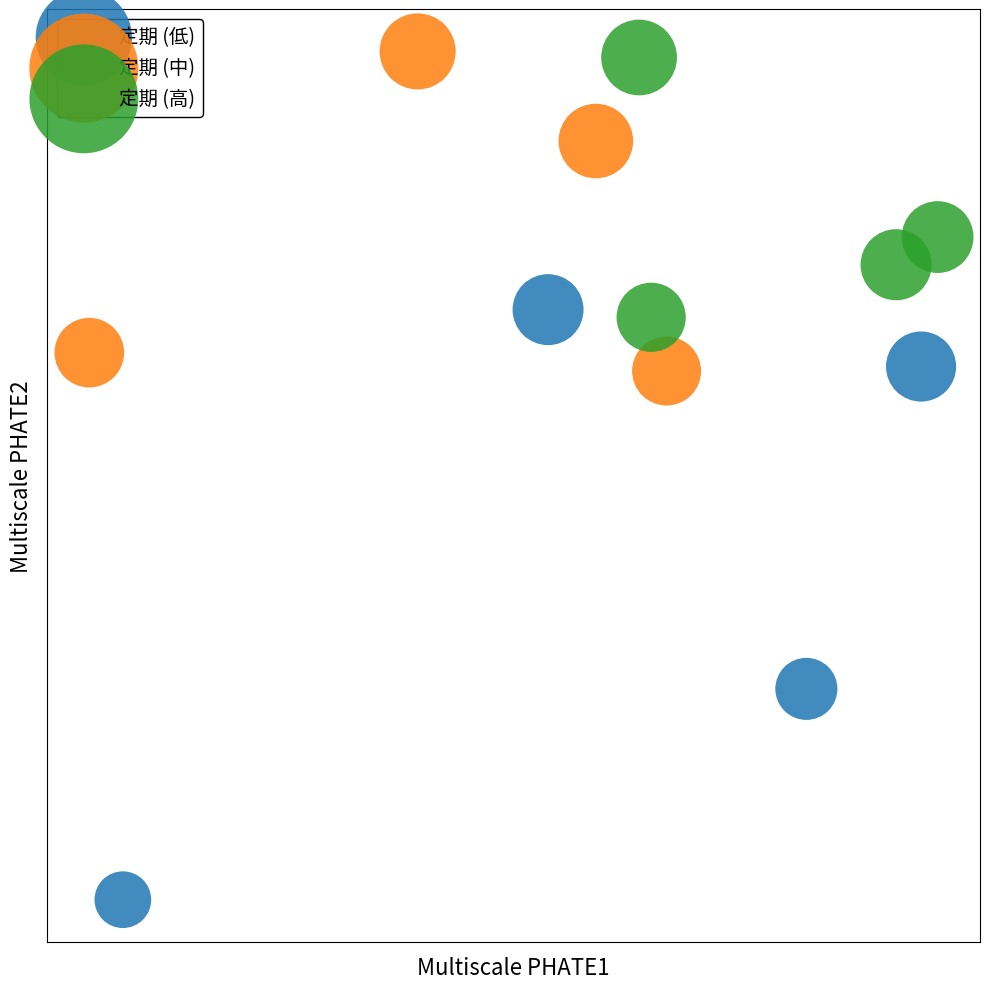

What are all the series names shown in the legend?

定期 (低), 定期 (中), 定期 (高)